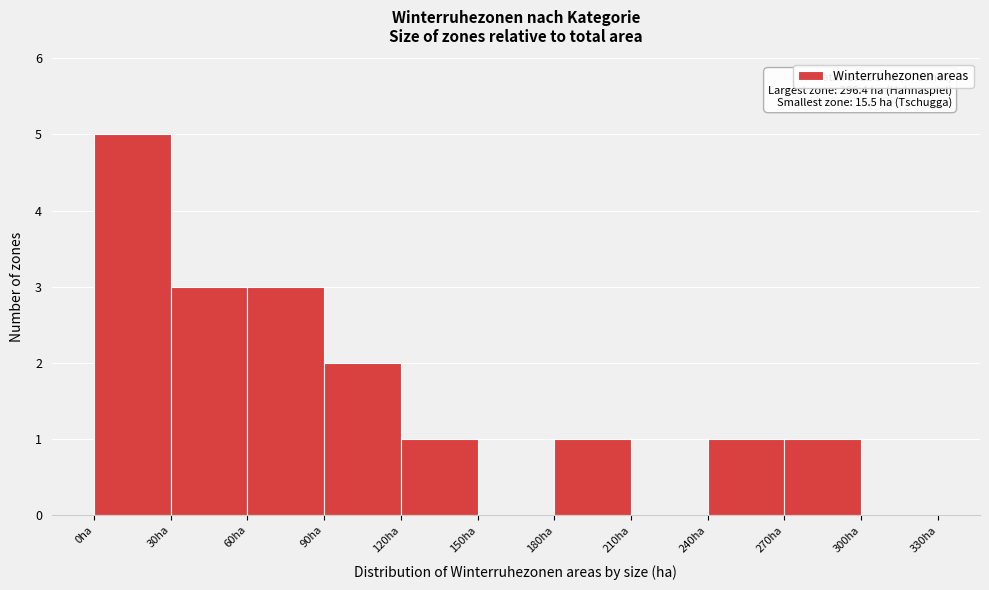

Over which range of the x-axis is the bar tallest?

0 to 30